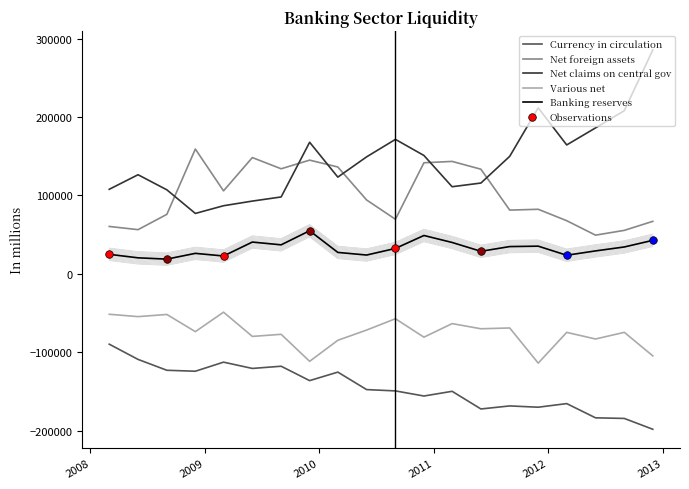

Which series has the largest Y range (max minus min)?

Net claims on central gov